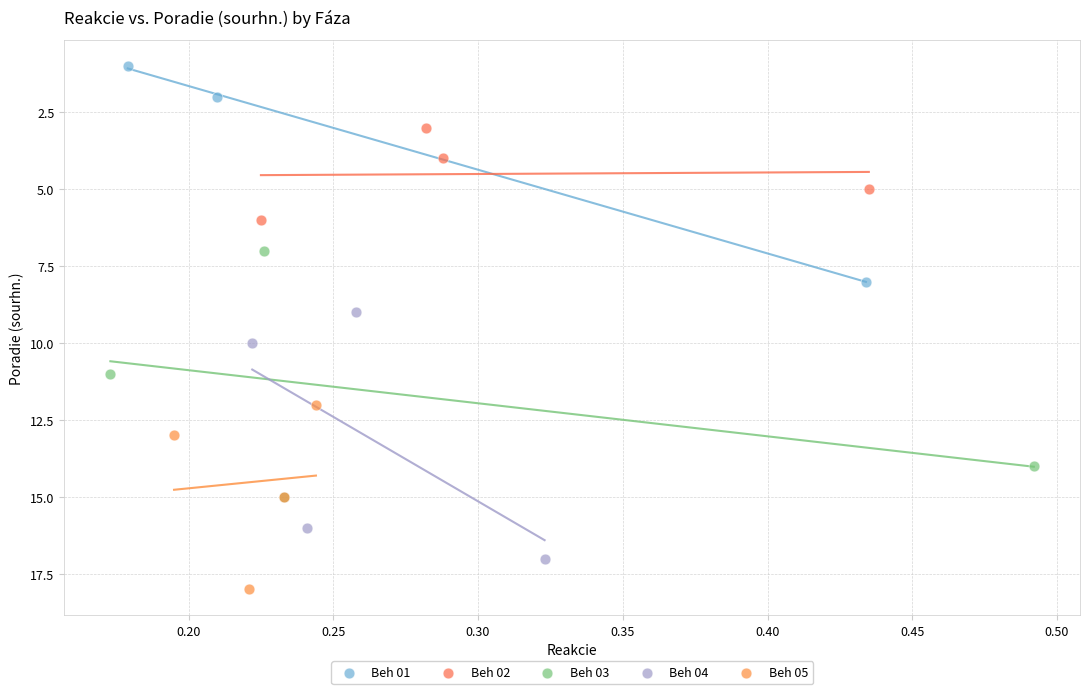

Which series reaches the minimum Y coordinate?

Beh 01